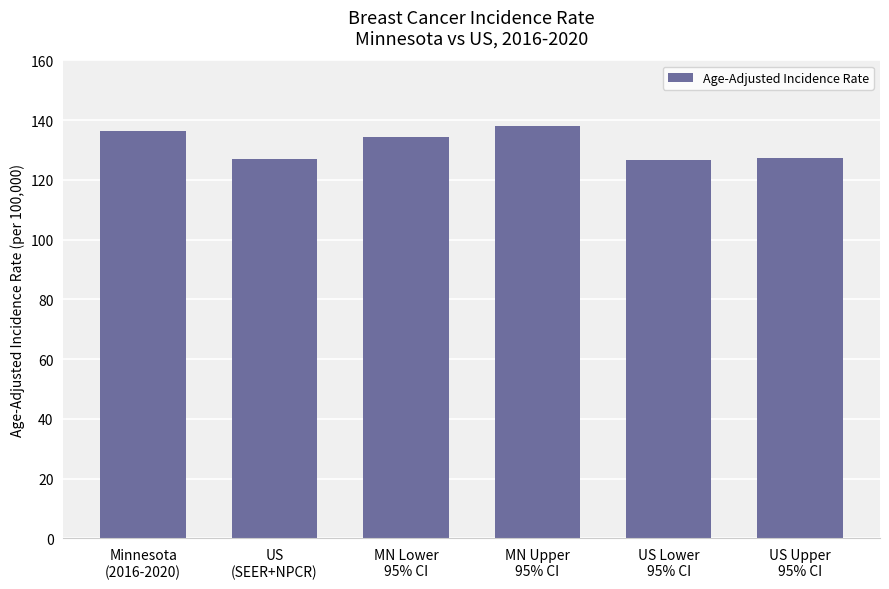

The value at Minnesota
(2016-2020) is 136.3. True or false?

True